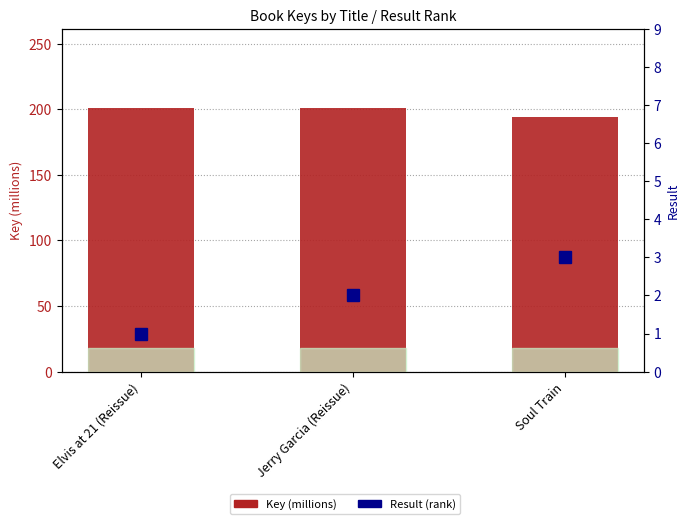

Reading left to right, what are all the values shown in this chart?

Key (millions): Elvis at 21 (Reissue)=200.7	Jerry Garcia (Reissue)=201.0	Soul Train=193.9
Result (rank): Elvis at 21 (Reissue)=1.0	Jerry Garcia (Reissue)=2.0	Soul Train=3.0